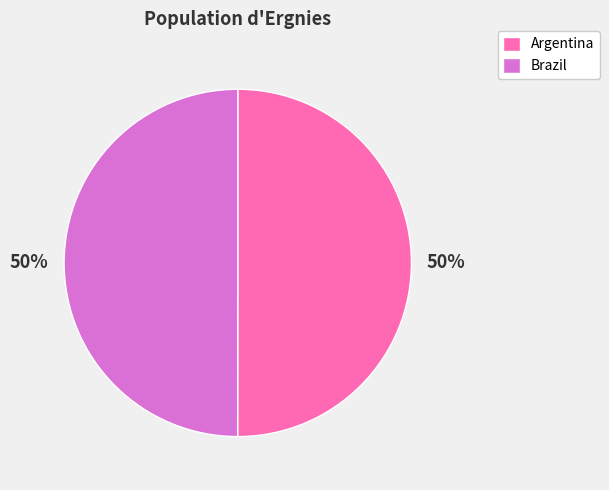

True or false: Brazil accounts for 62% of the total.

False